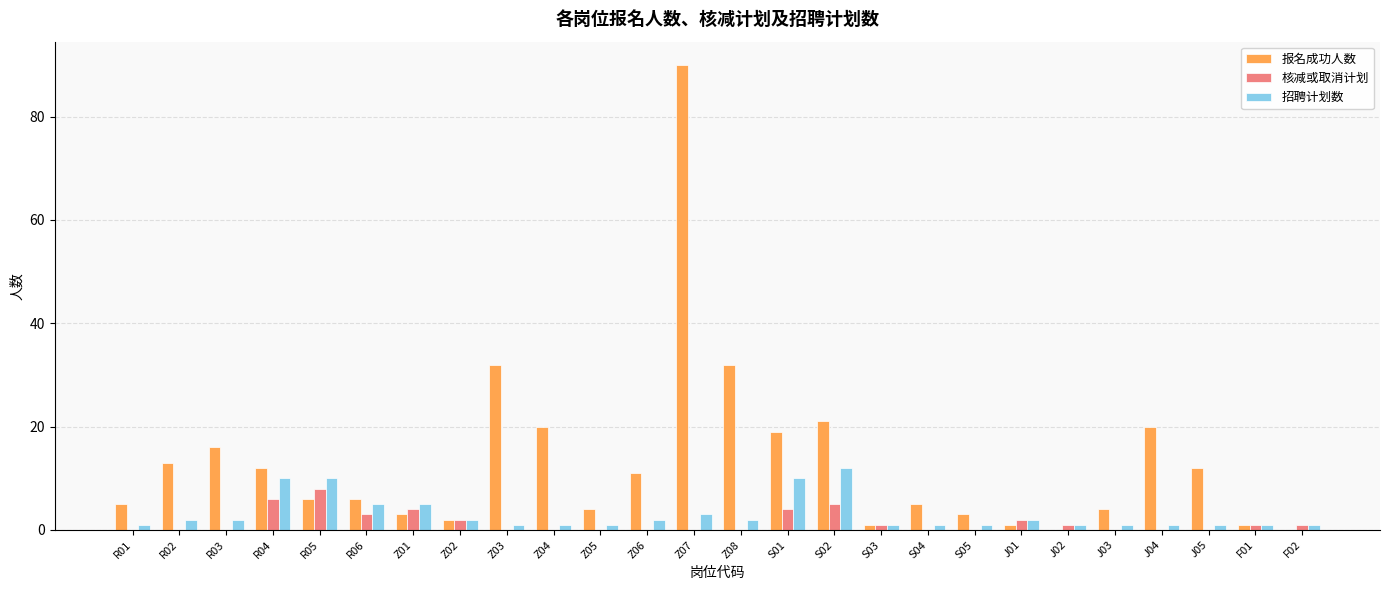

The value of 核减或取消计划 at R04 is 6. True or false?

True